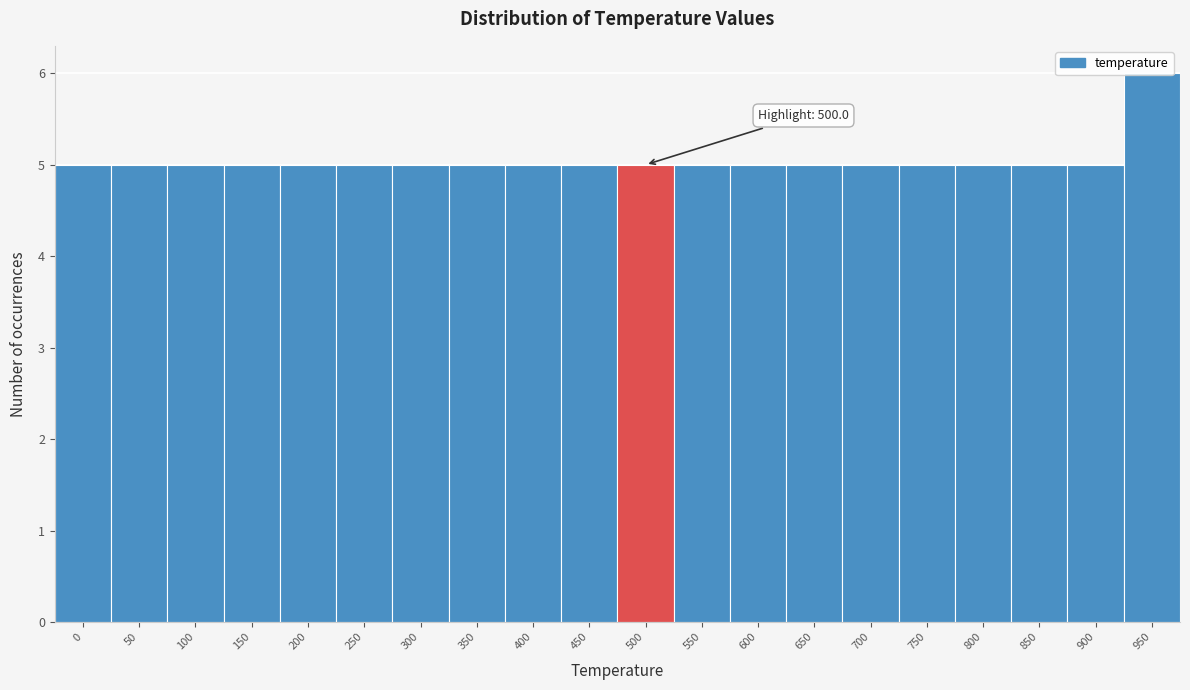

The chart shows a value of 5 at 50. True or false?

True